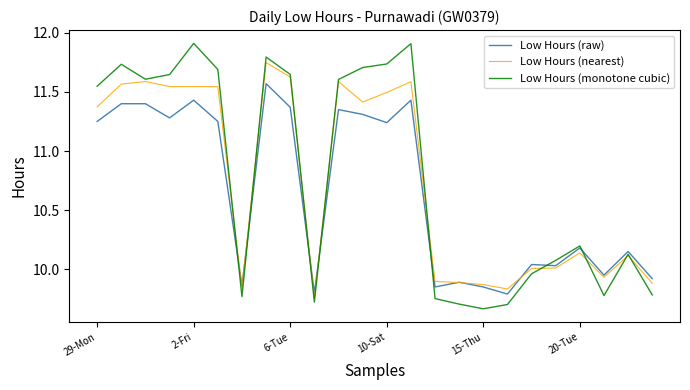

True or false: Low Hours (monotone cubic) has more than 0 interior local peaks.

True